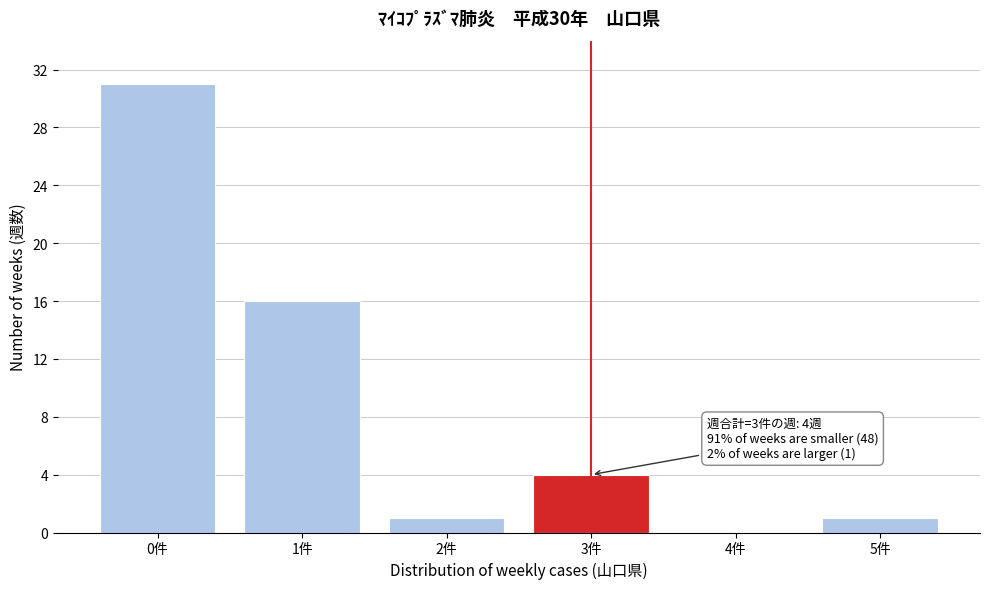

Over which range of the x-axis is the bar tallest?

-0.5 to 0.5